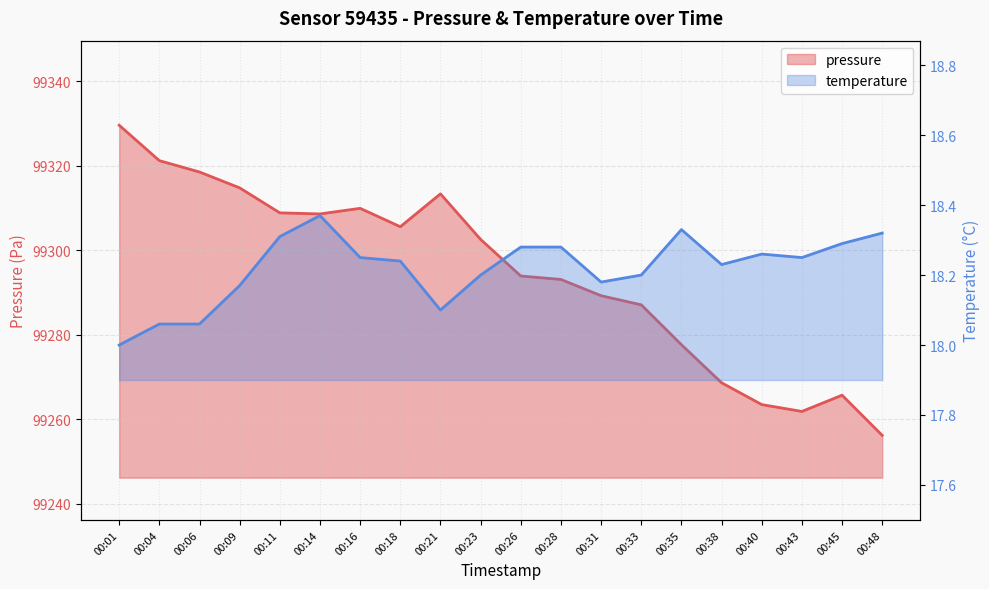

True or false: pressure and temperature cross at least once.

False